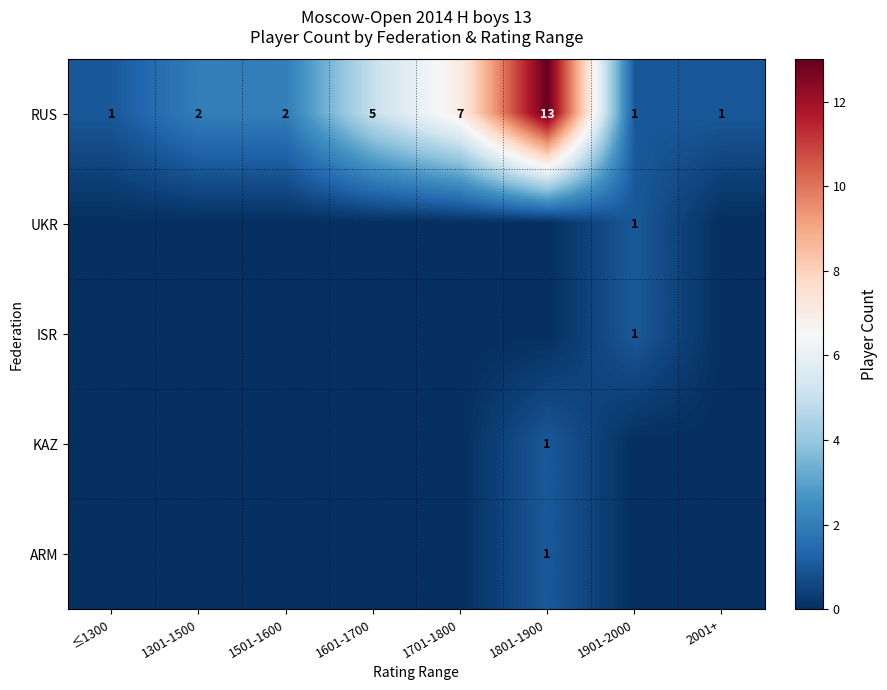

At how many categories does at least one series exceed 7?

1